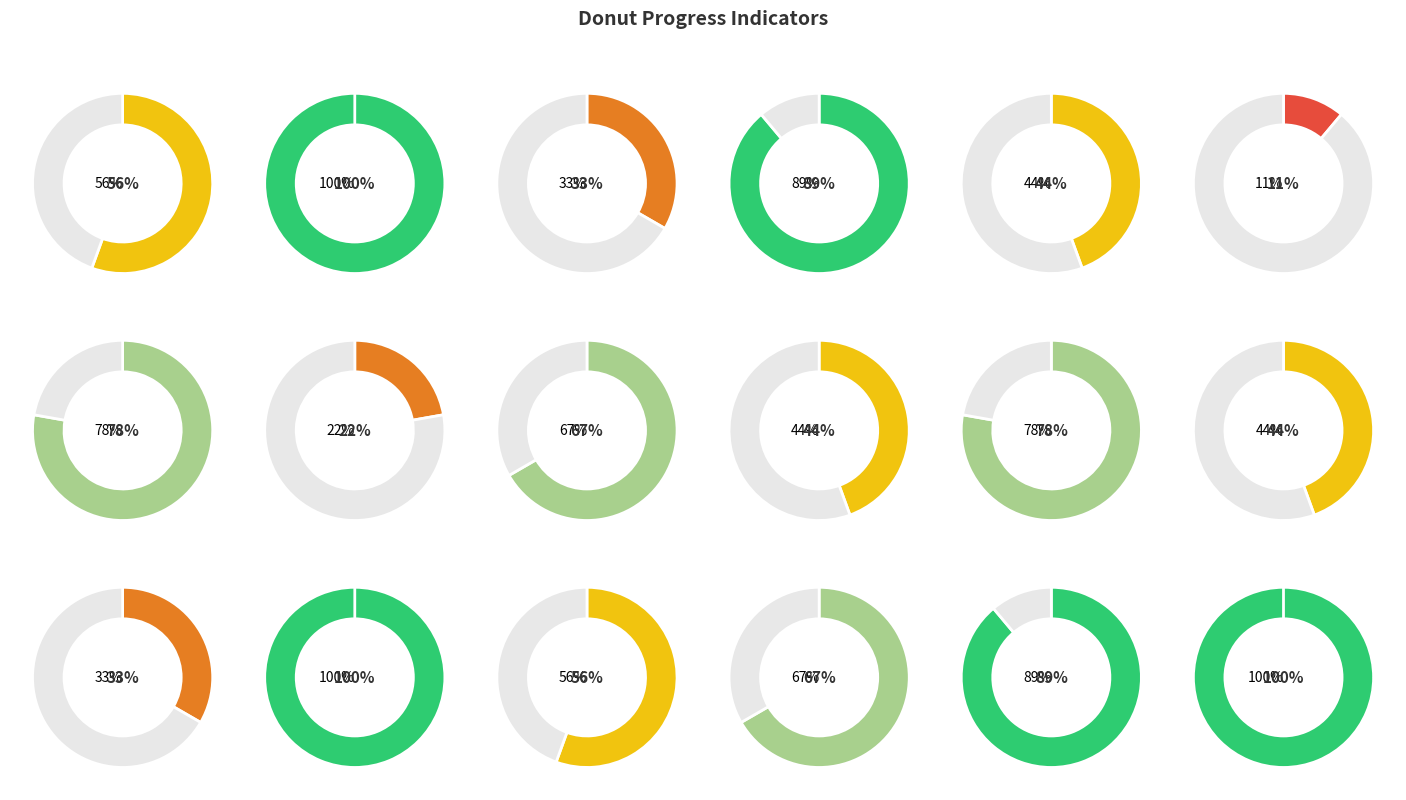

Count the number of slices in the pie.

18